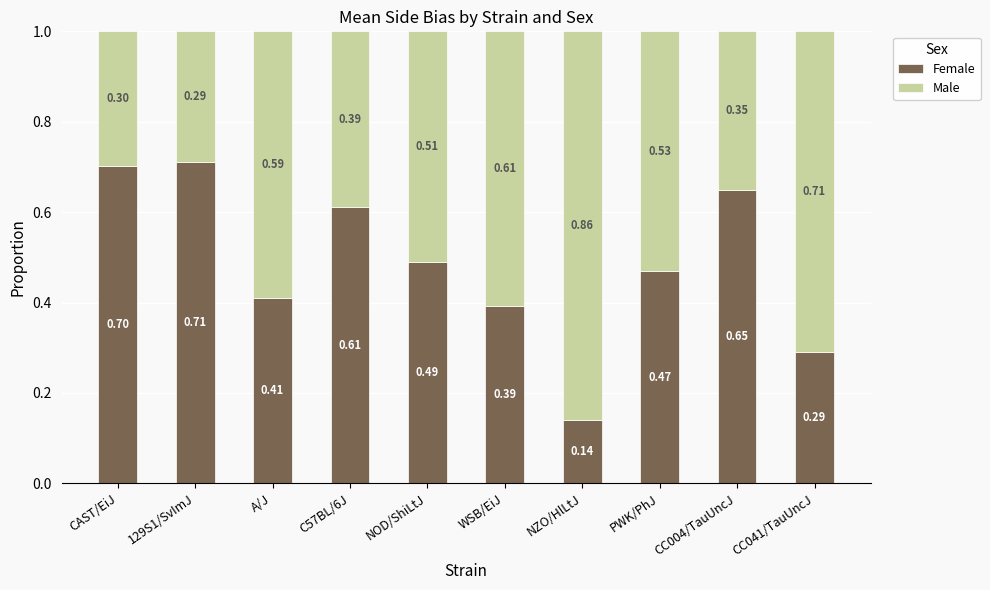

What is the total value across all series at NOD/ShiLtJ?

1.0